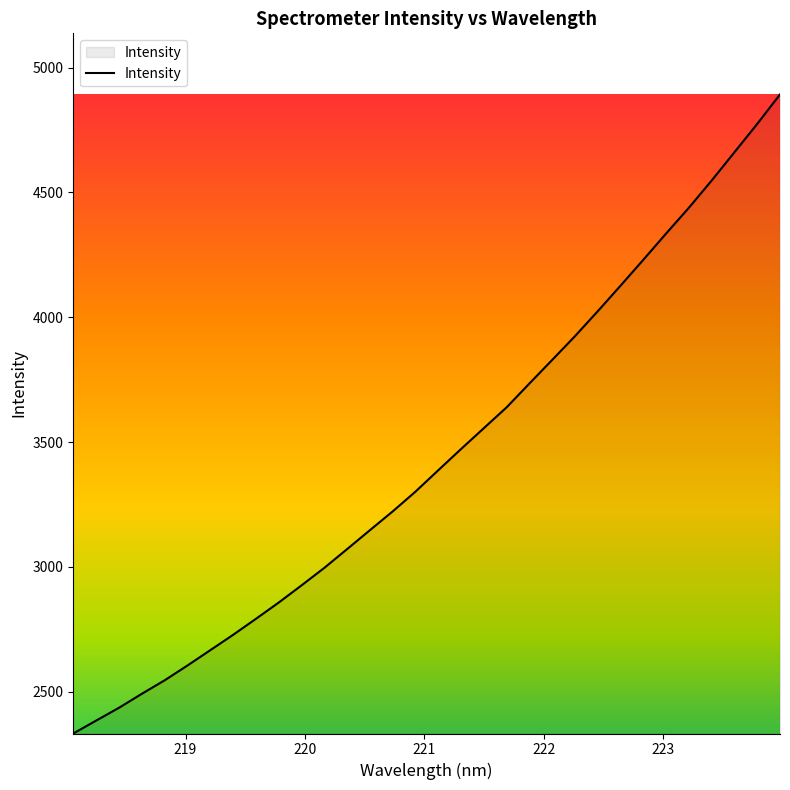

What is the difference between the maximum and minimum values?

2559.6